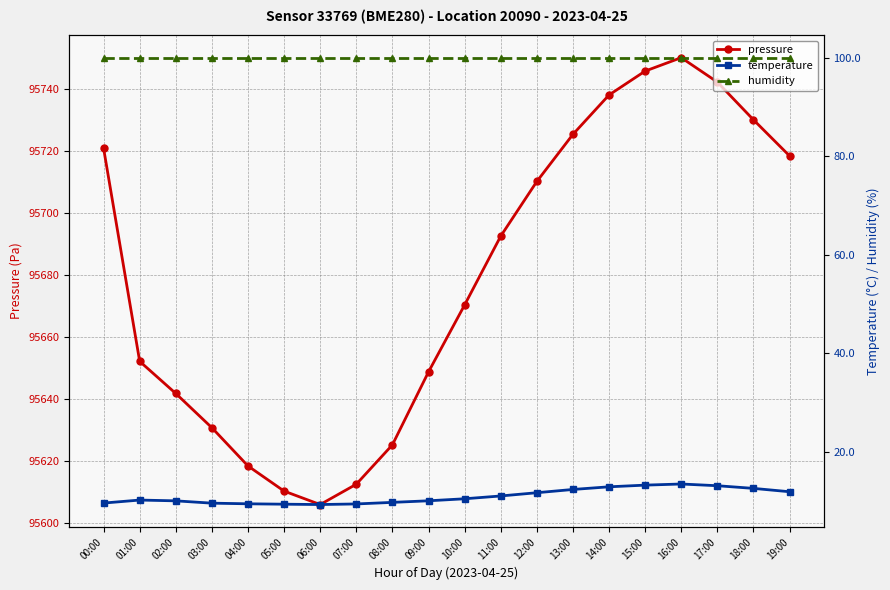

The pressure series shows 133998.7 at 19:00. True or false?

False